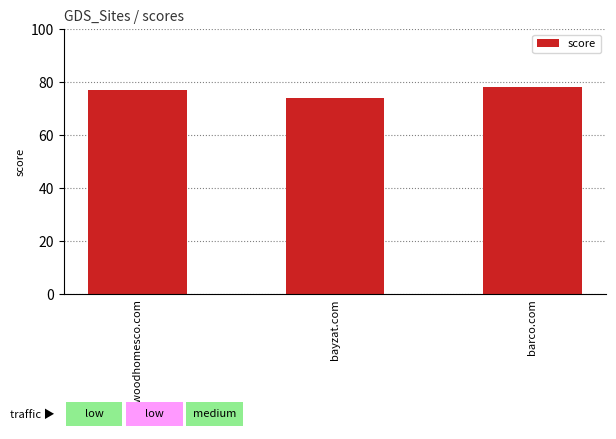

Between bayzat.com and barco.com, which is larger?

barco.com